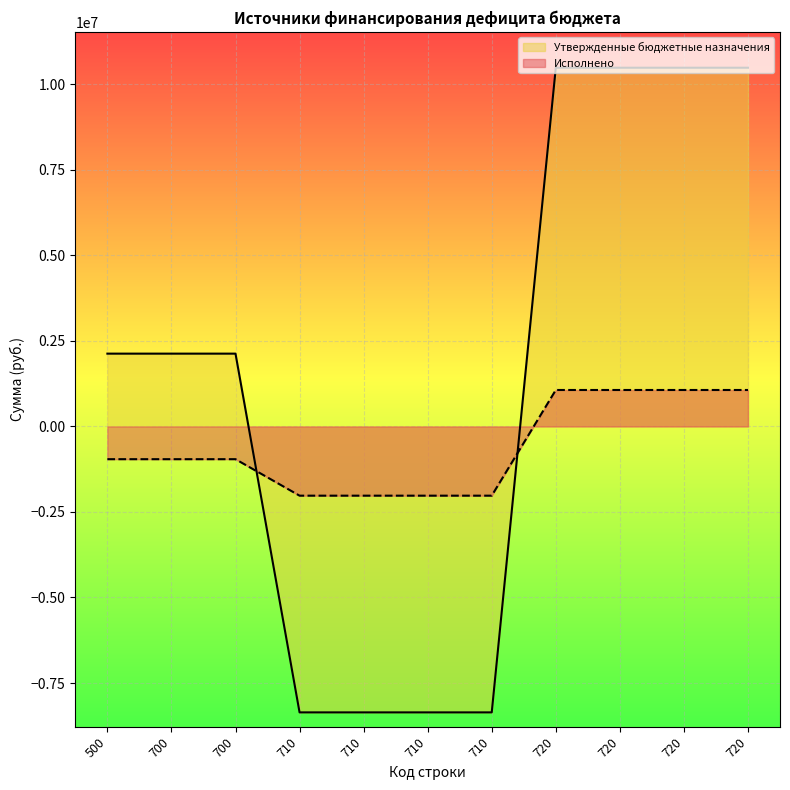

Which category has the highest value in the Утвержденные бюджетные назначения series?

720